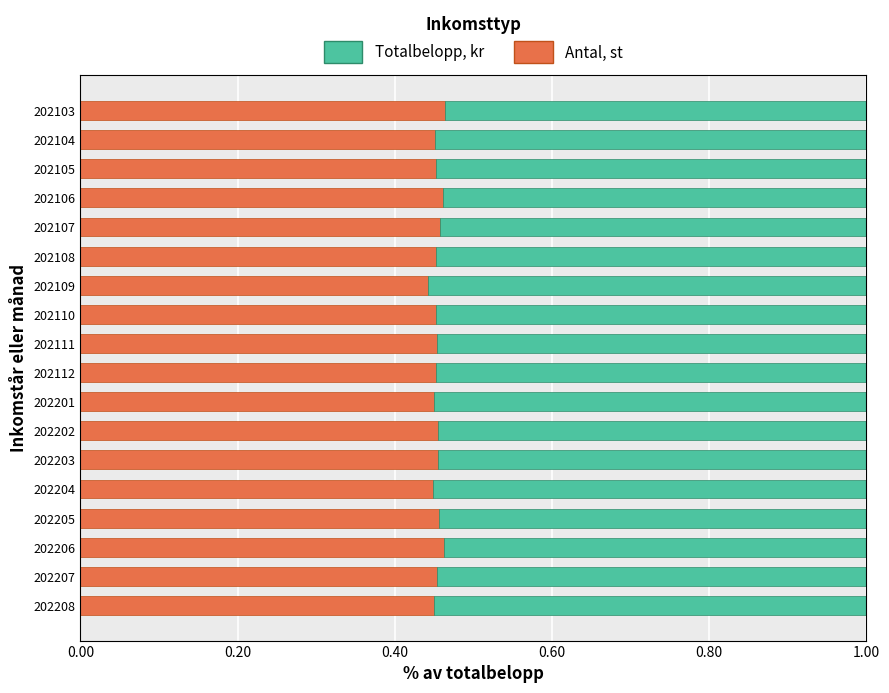

What are all the series names shown in the legend?

Totalbelopp, kr, Antal, st